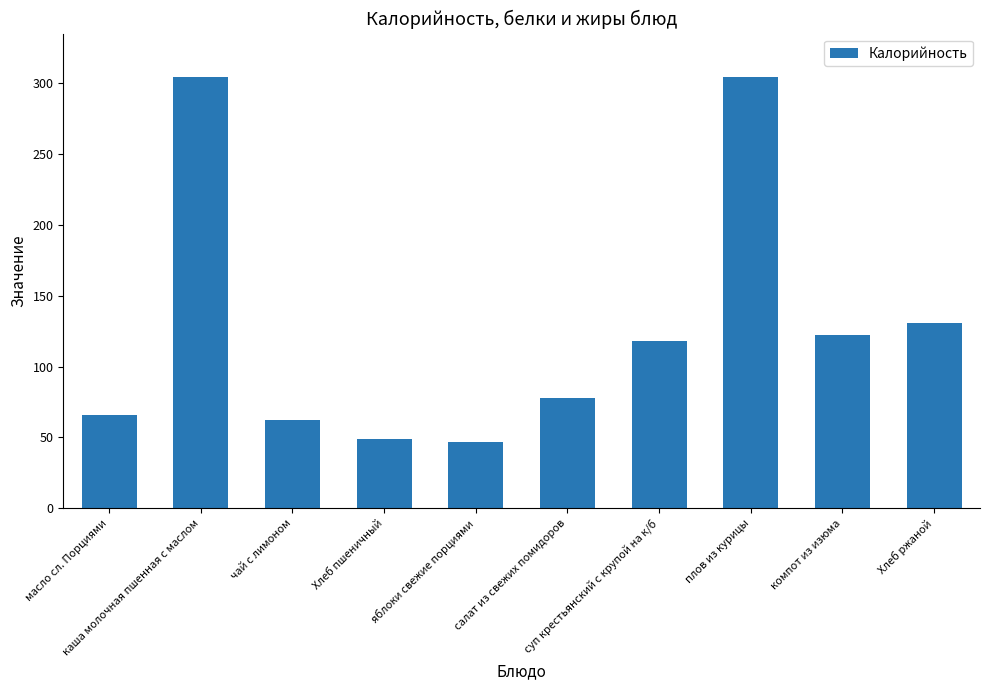

True or false: the data shows 62.0 at чай с лимоном.

True